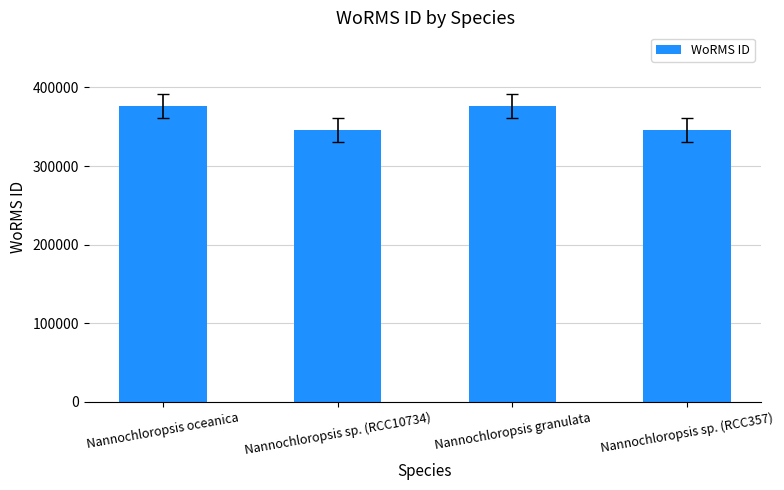

How many bars are there in total?

4